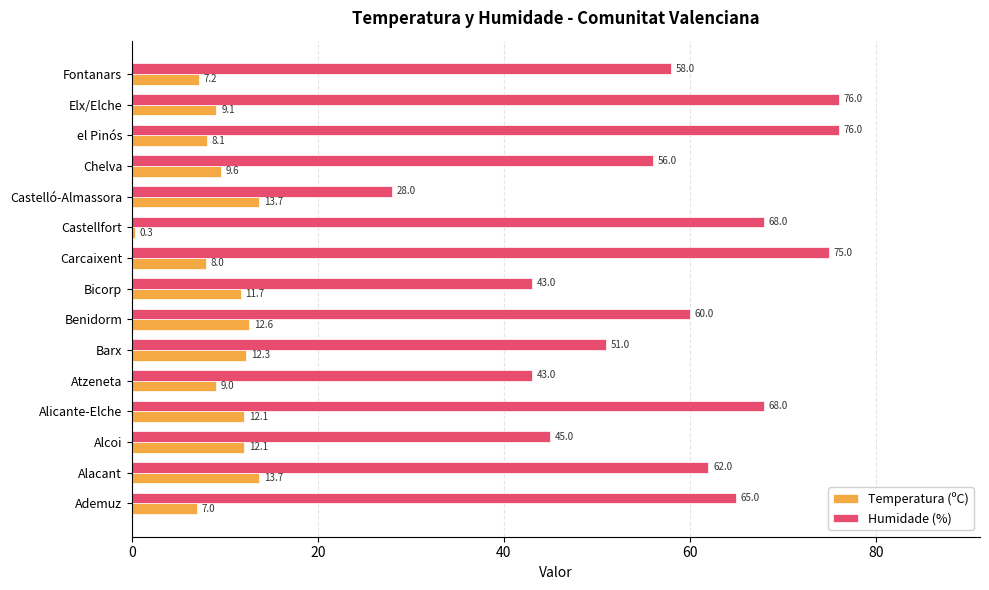

At how many categories does at least one series exceed 21?

15